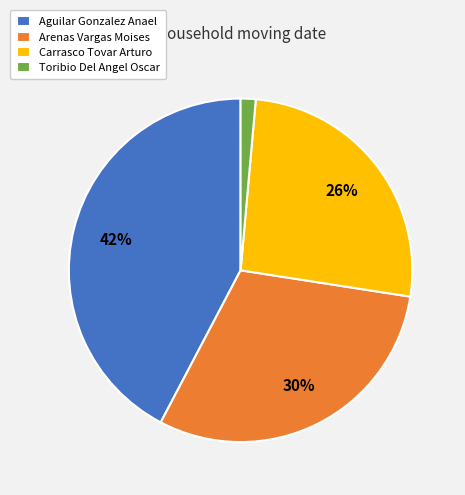

True or false: Carrasco Tovar Arturo accounts for 37% of the total.

False